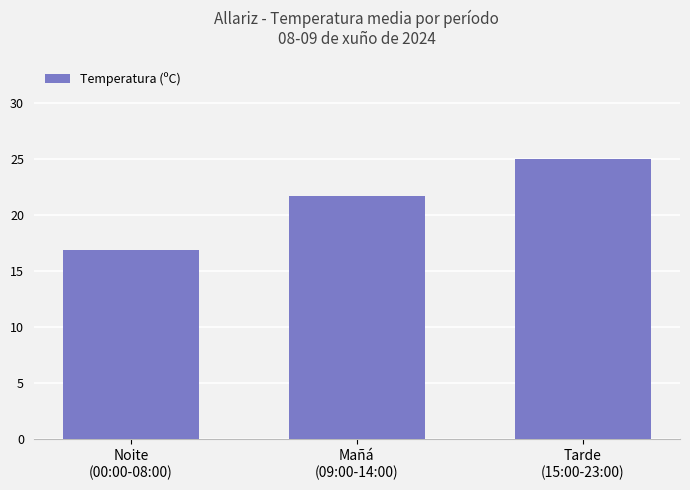

Reading left to right, what are all the values shown in this chart?

Noite
(00:00-08:00)=16.9	Mañá
(09:00-14:00)=21.7	Tarde
(15:00-23:00)=25.1